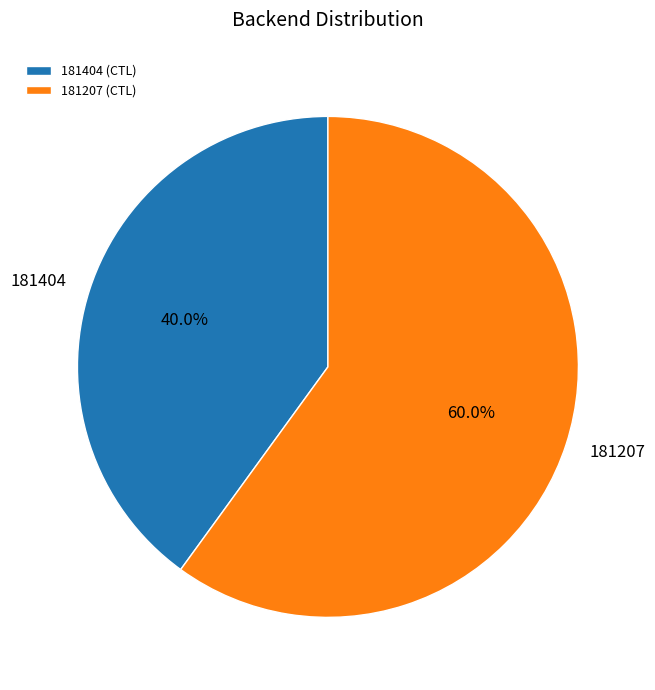

Is it true that 181404 is 40% of the pie?

True